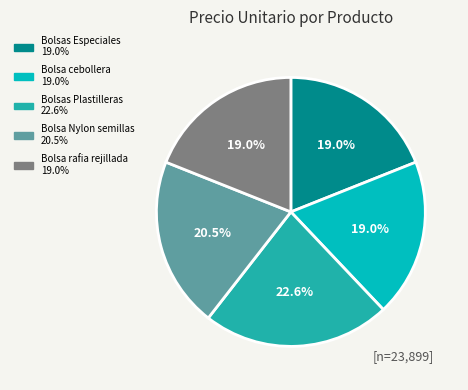

To the nearest percent, what is the difference between the largest and smallest slice percentages?

4%